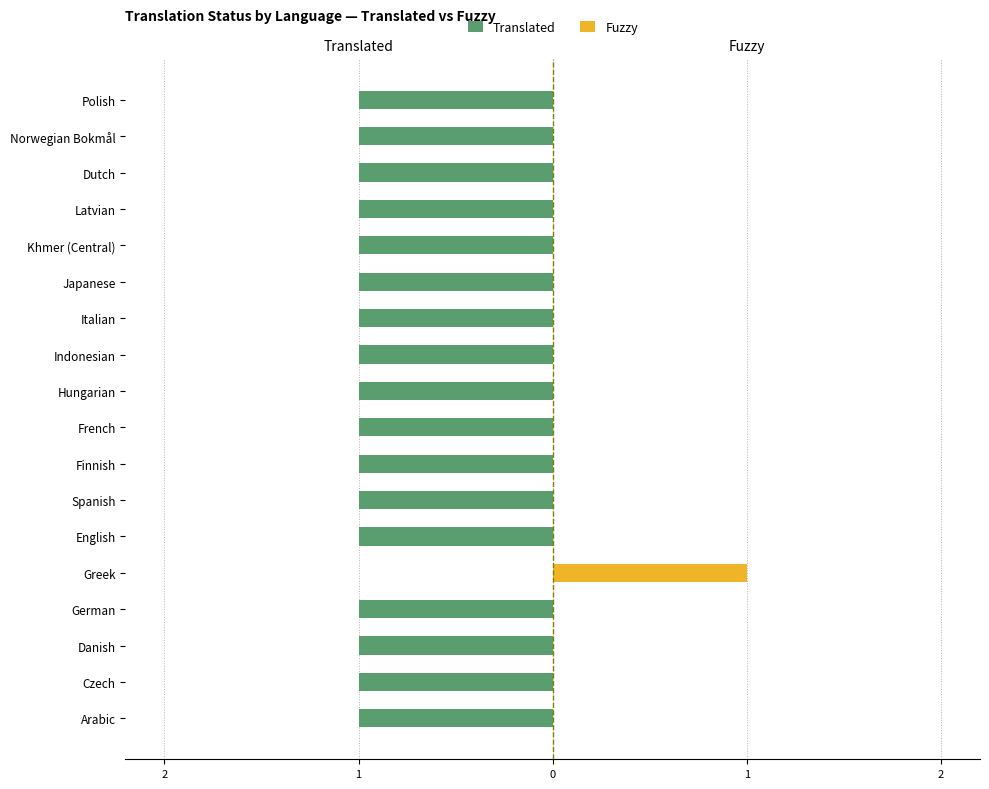

Which series changed the most between Italian and Latvian?

Translated